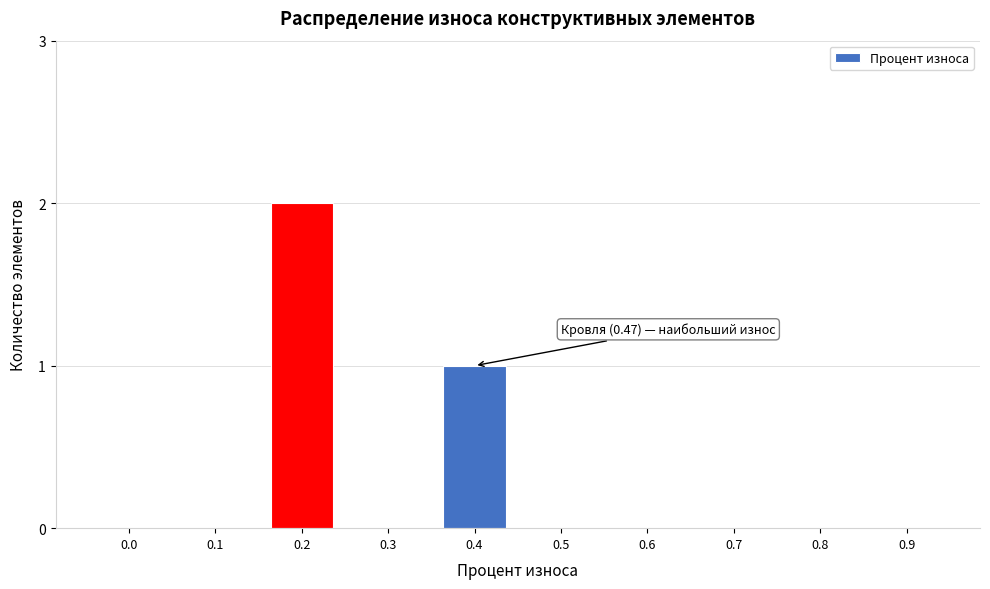

Reading left to right, list all the values displayed in this chart.

0.0=0	0.1=0	0.2=2	0.3=0	0.4=1	0.5=0	0.6=0	0.7=0	0.8=0	0.9=0